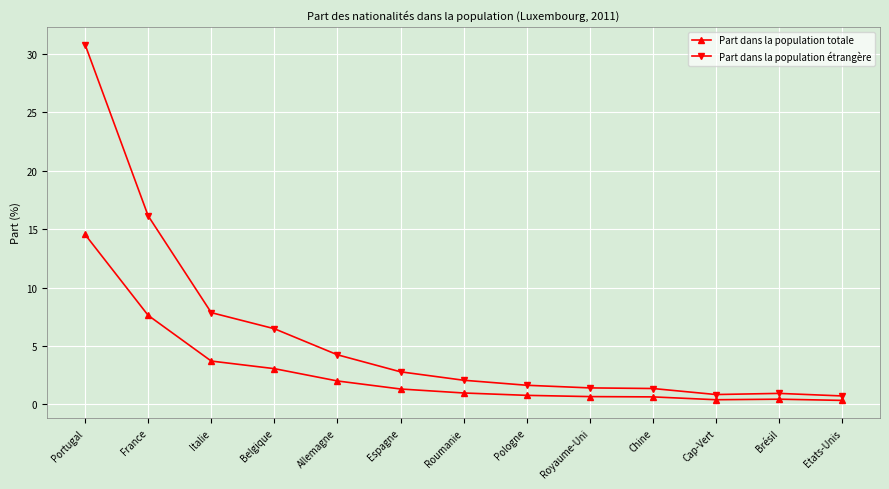

List the series in order of their overall mean, highest first.

Part dans la population étrangère, Part dans la population totale